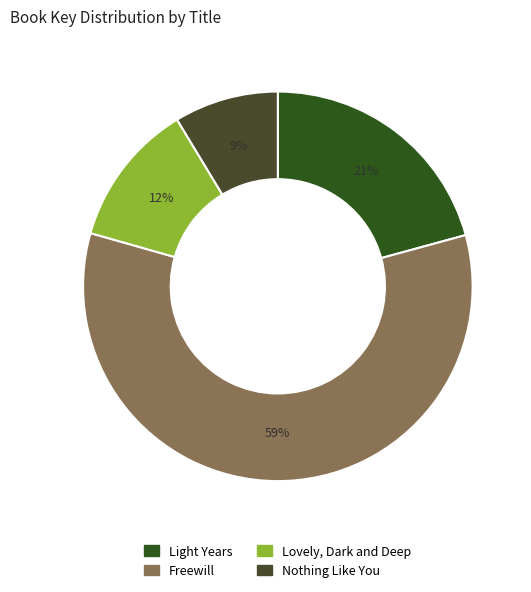

What percentage is the Nothing Like You slice, to the nearest percent?

9%